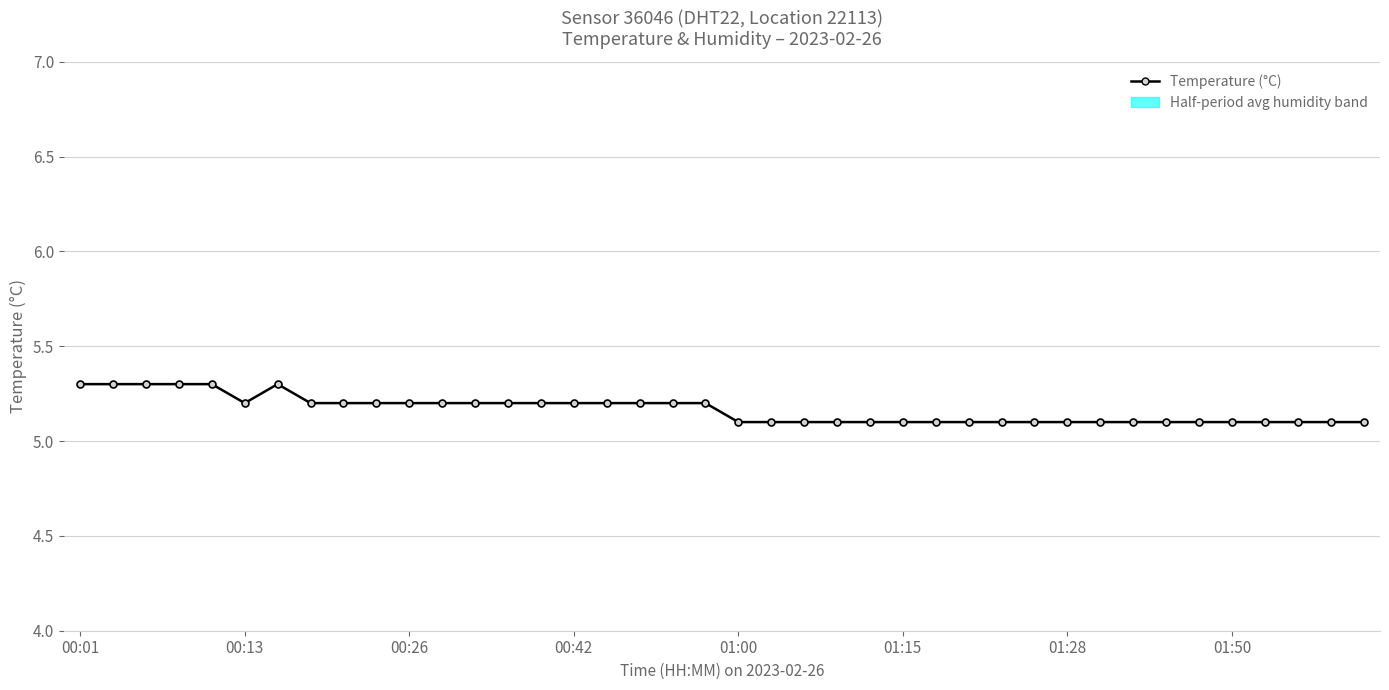

Which category has the lowest value across all series?

01:00